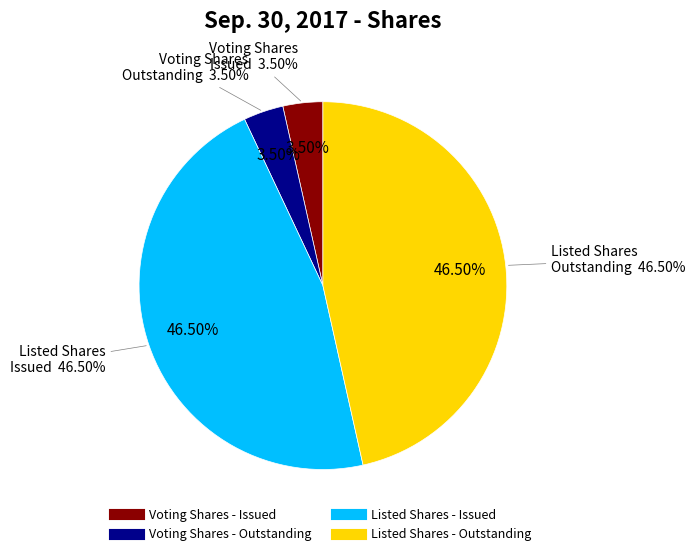

To the nearest percent, what percentage of the pie is Listed Shares - Outstanding?

46%